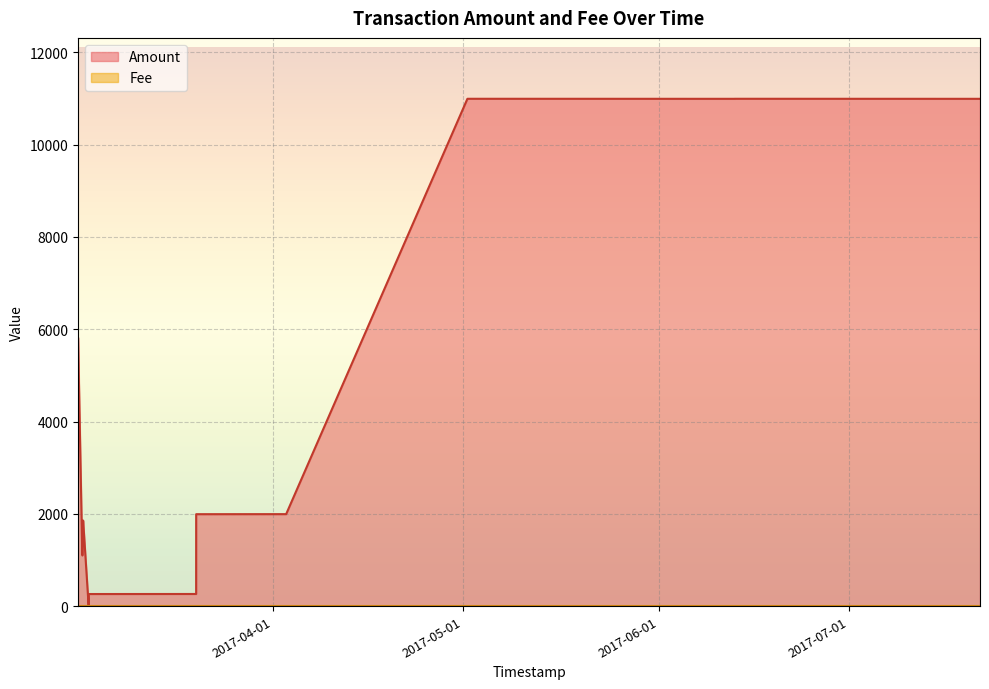

List the series in order of their overall mean, lowest first.

Fee, Amount